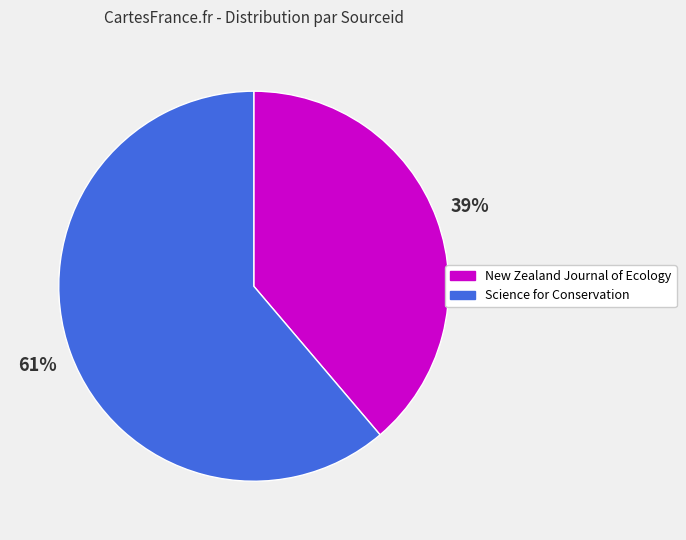

Is the sum of Science for Conservation and New Zealand Journal of Ecology greater than half?

Yes